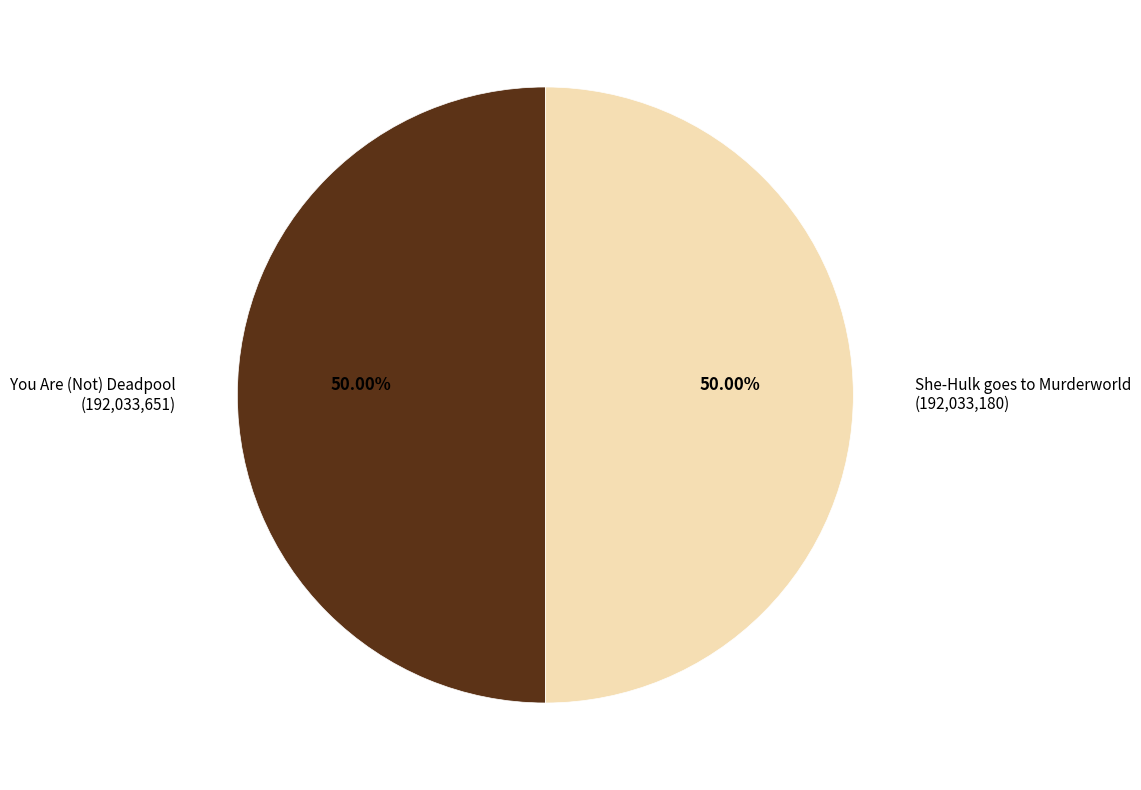

What is the largest slice in the pie chart?

You Are (Not) Deadpool